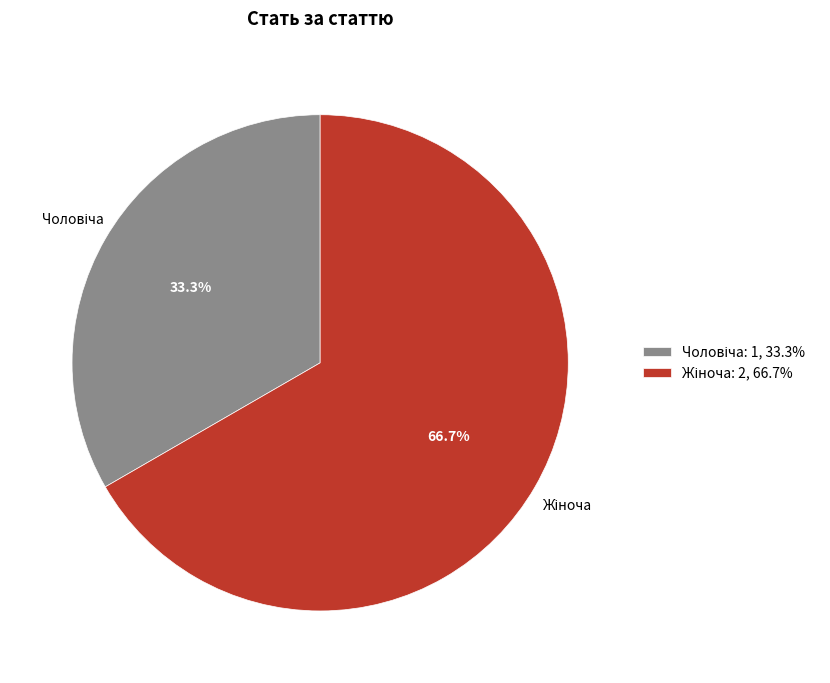

Is there any slice that represents more than half of the pie?

Yes